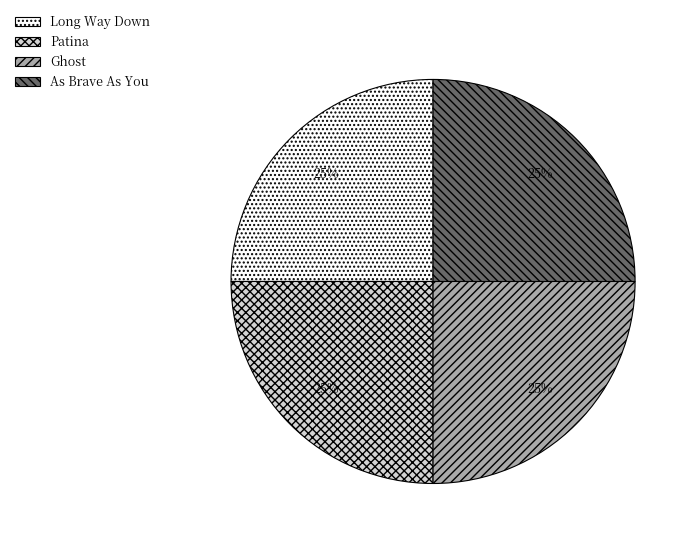

To the nearest percent, what is the average slice percentage?

25%